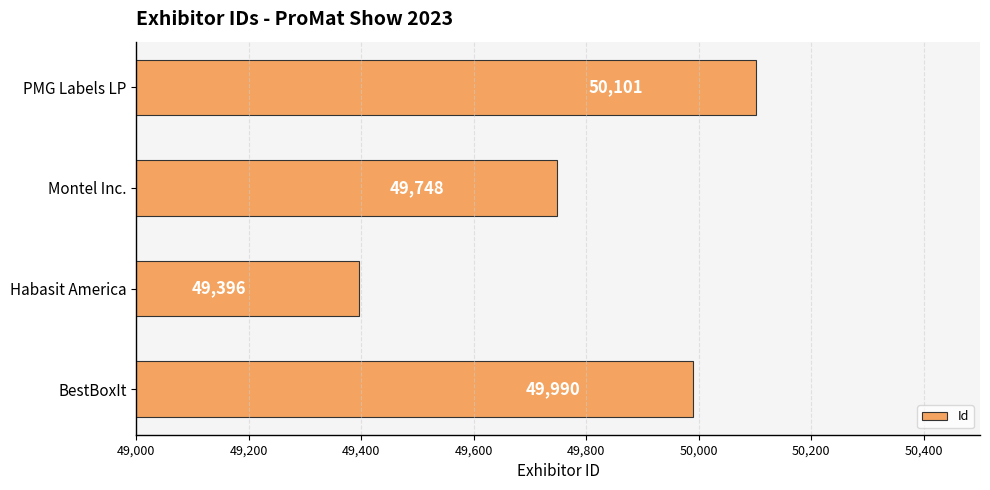

Is it true that the value at Montel Inc. is 49748?

True